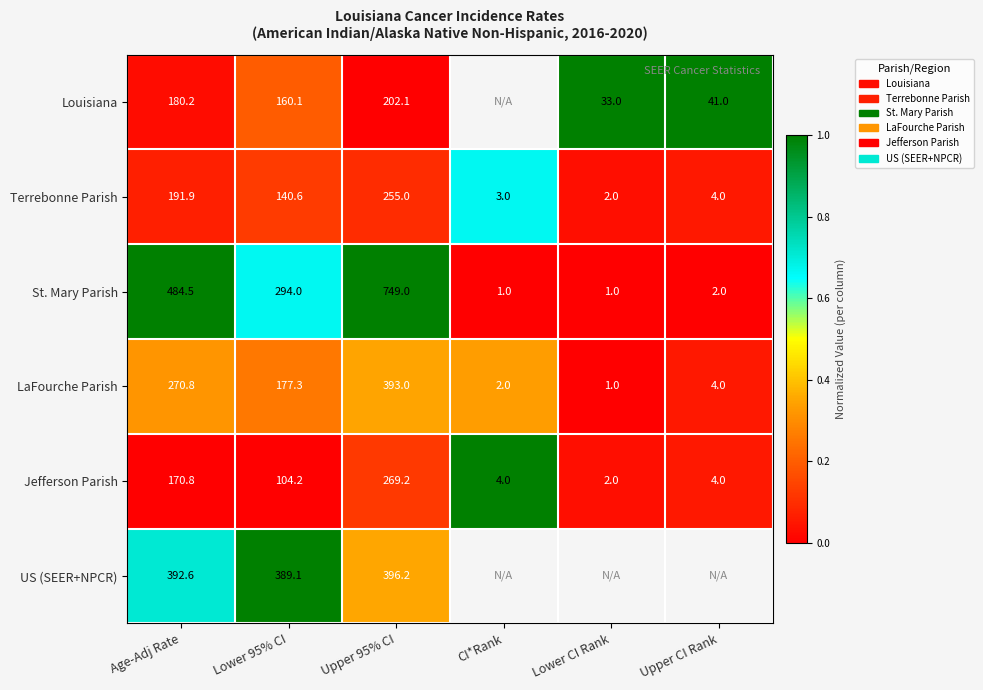

Where does the LaFourche Parish series first go above 177?

Age-Adj Rate